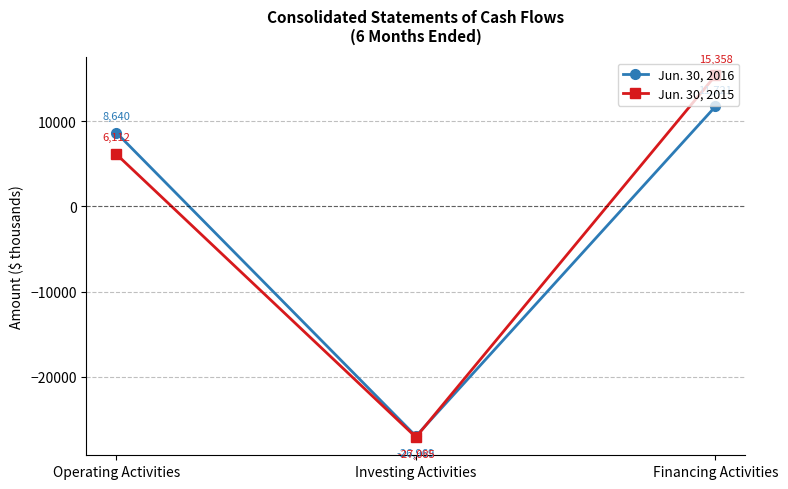

Which series has the largest total across all categories?

Jun. 30, 2015